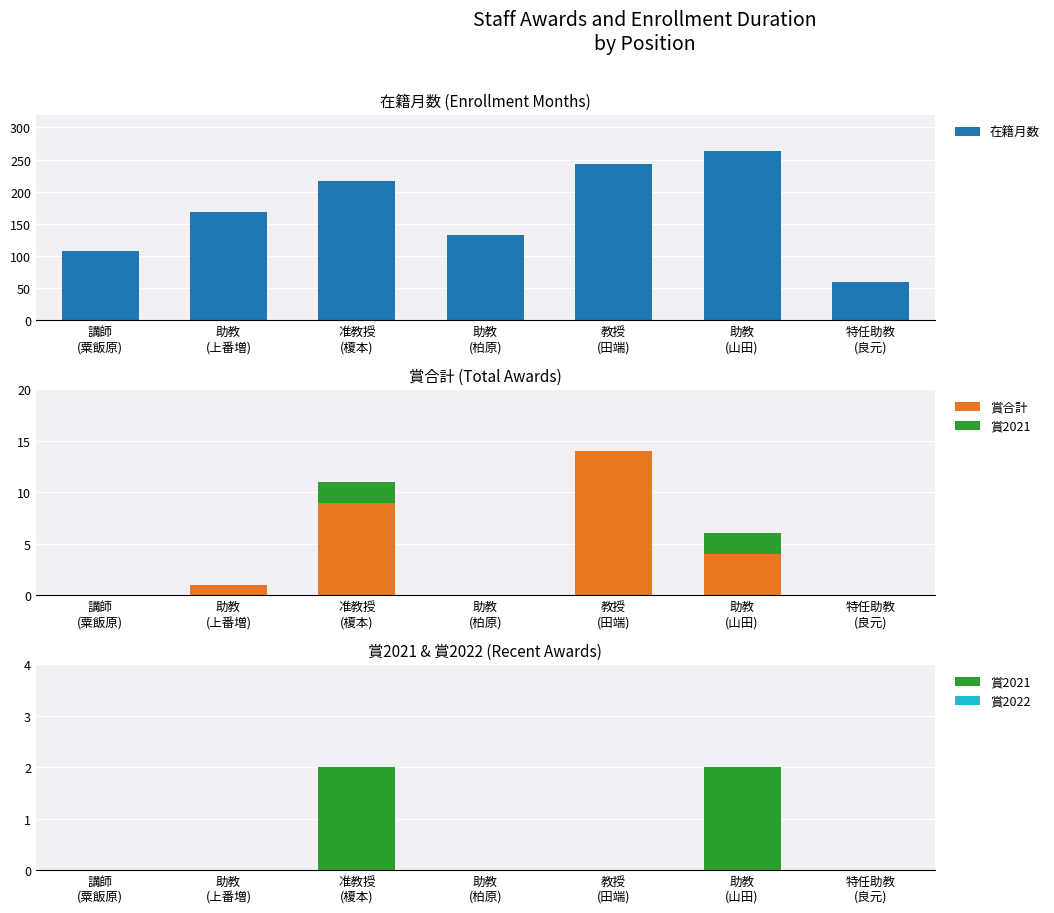

Reading right to left, extract all data points from this chart.

在籍月数: 60	264	243	132	216	168	108
賞合計: 0	4	14	0	9	1	0
賞2021: 0	2	0	0	2	0	0
賞2022: 0	0	0	0	0	0	0